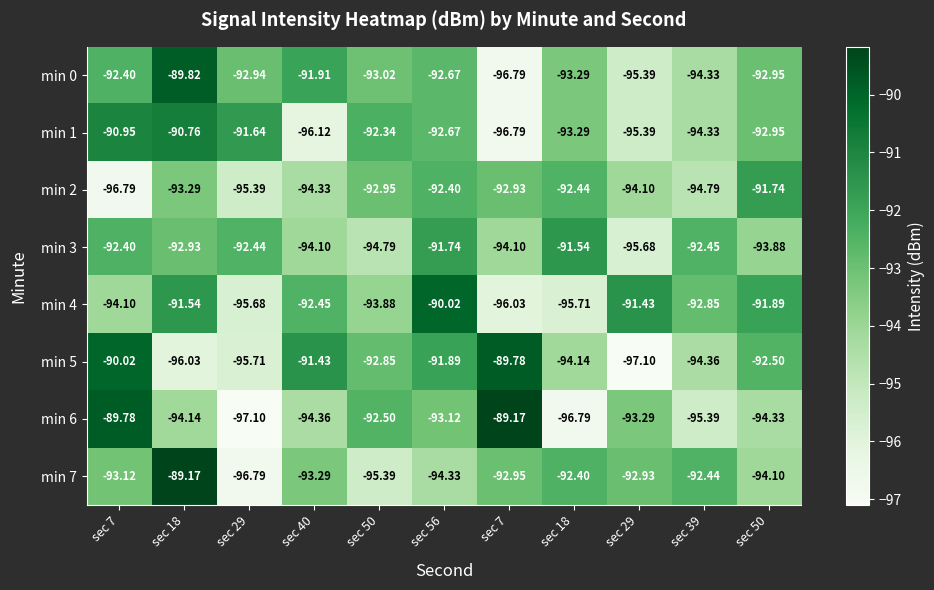

At how many categories does at least one series exceed -93?

11